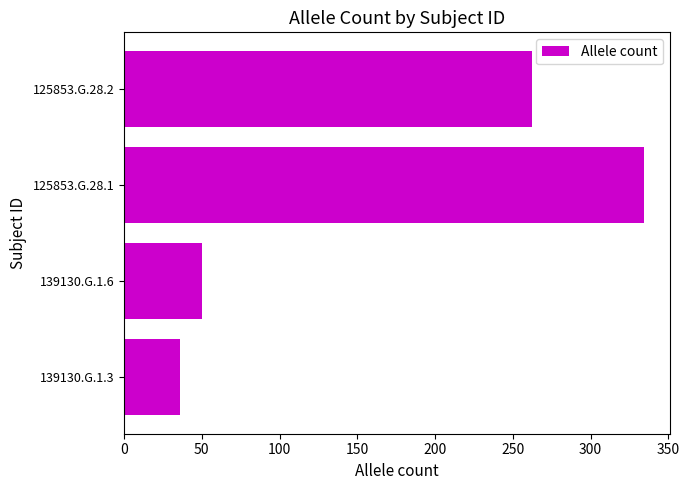

What value does the data have at 125853.G.28.1?

334